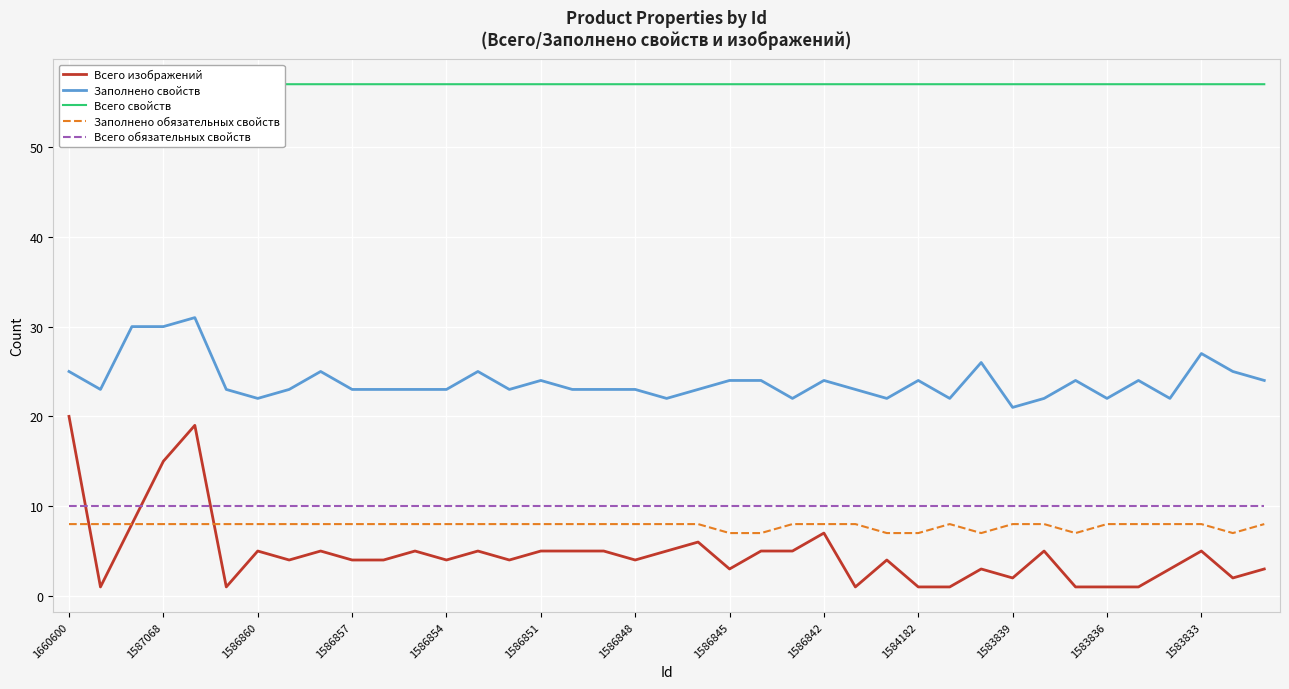

Is this an area chart (filled region under the line)?

No